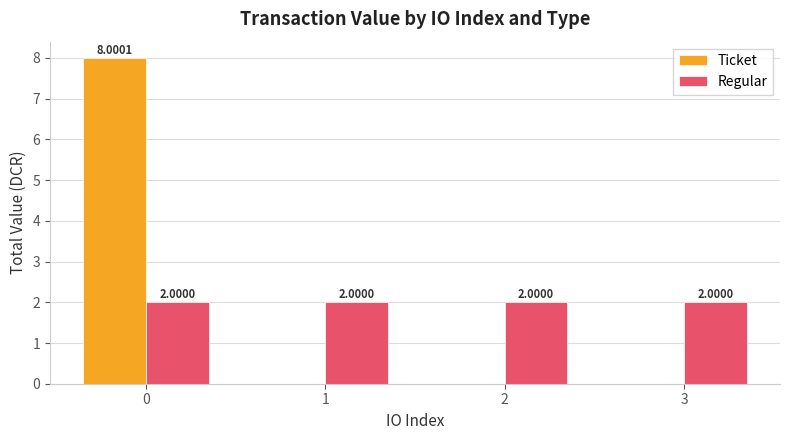

What are all the series names shown in the legend?

Ticket, Regular